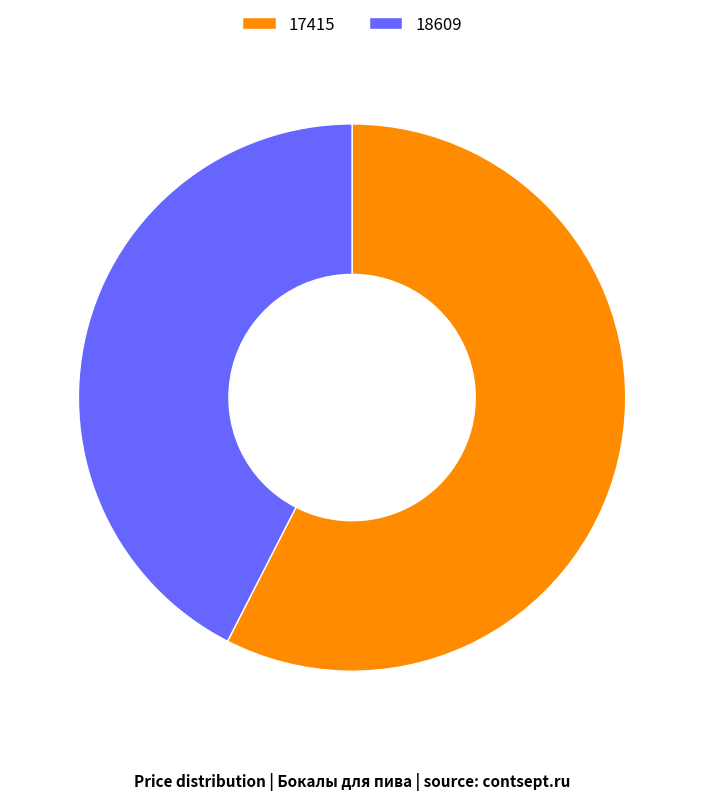

Is the sum of 18609 and 17415 greater than half?

Yes